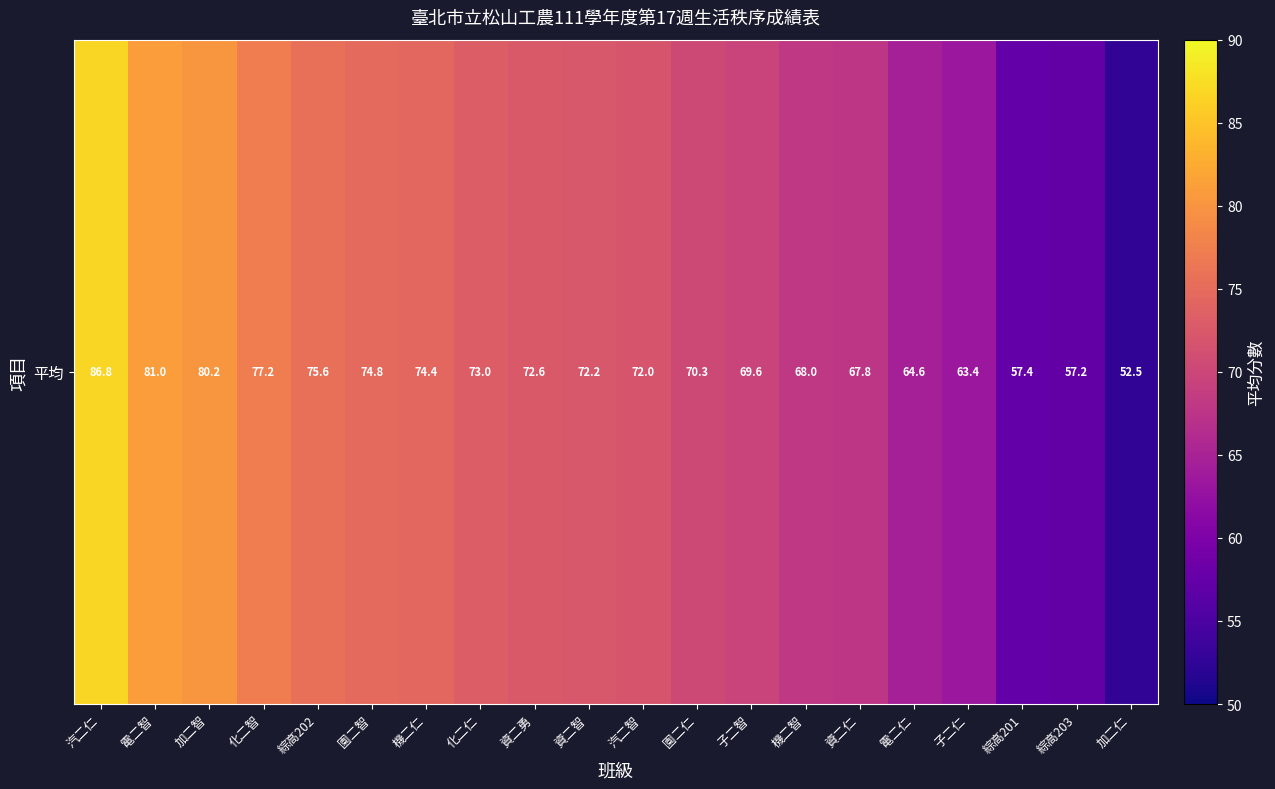

What is the change in value from 資二勇 to 綜高201?

-15.2